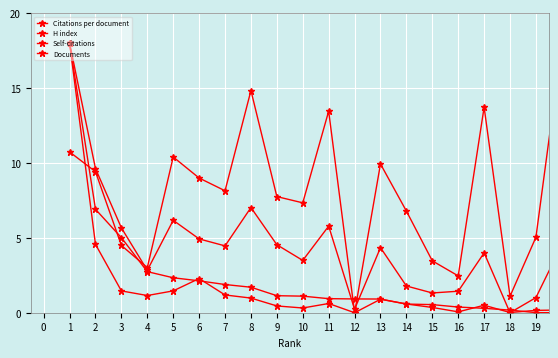

What is the label of the 14th point from the right?

7